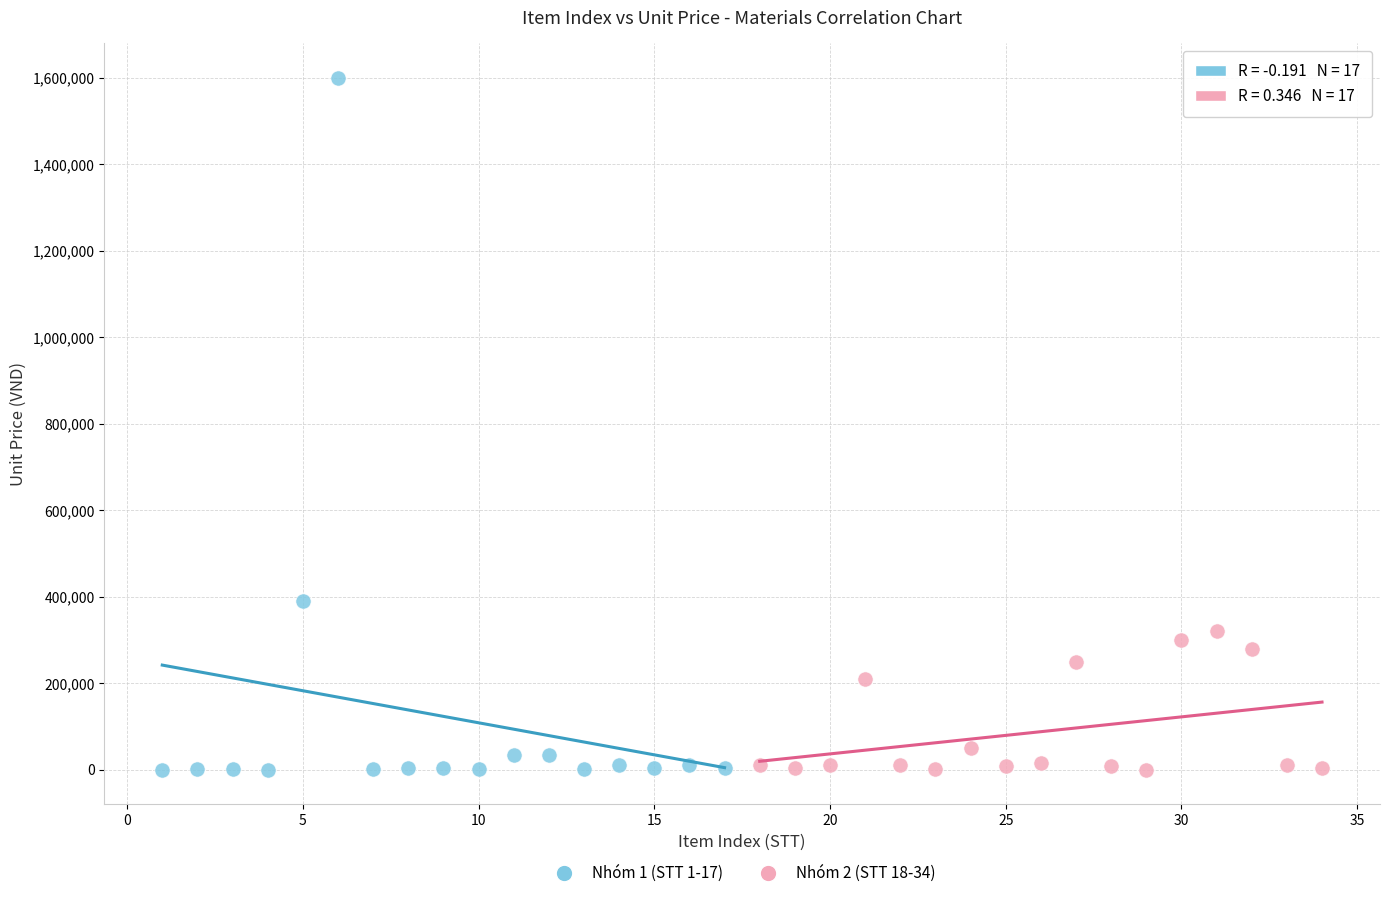

Which series reaches the maximum Y coordinate?

Nhóm 1 (STT 1-17)